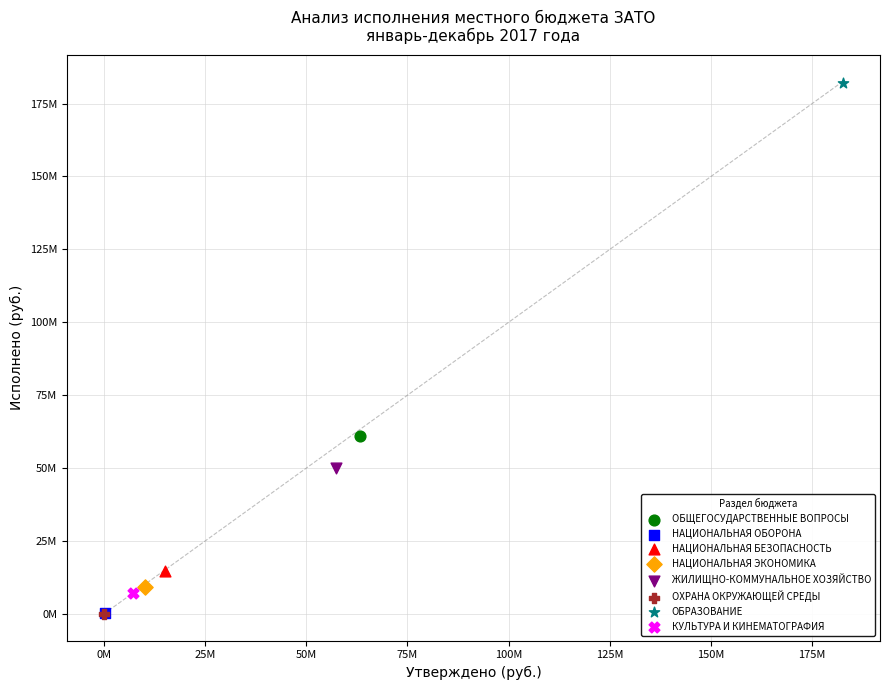

Which series reaches the maximum Y coordinate?

ОБРАЗОВАНИЕ